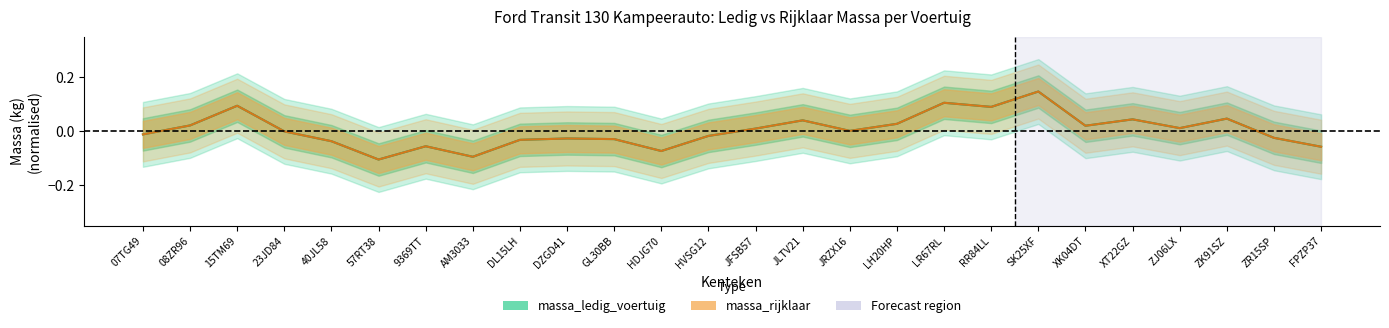

How many values in massa_rijklaar are below zero?

13